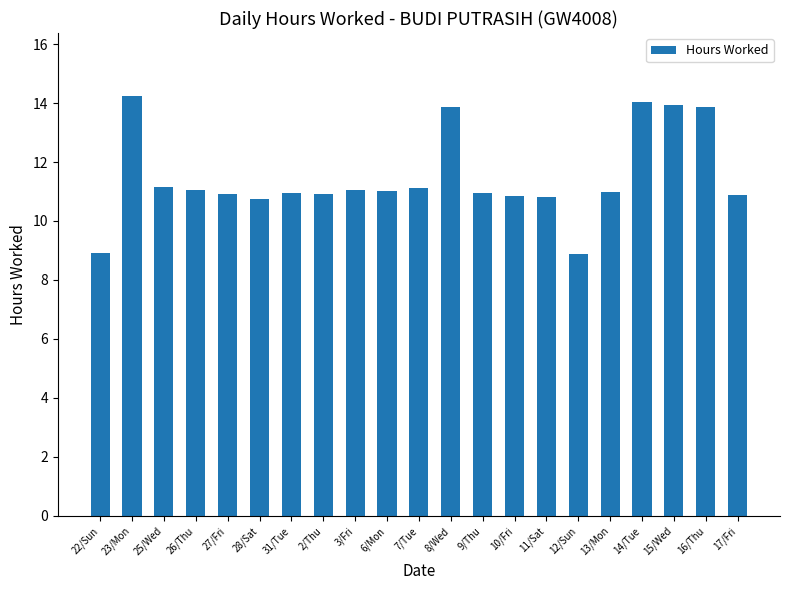

Read the value at 13/Mon.

11.0